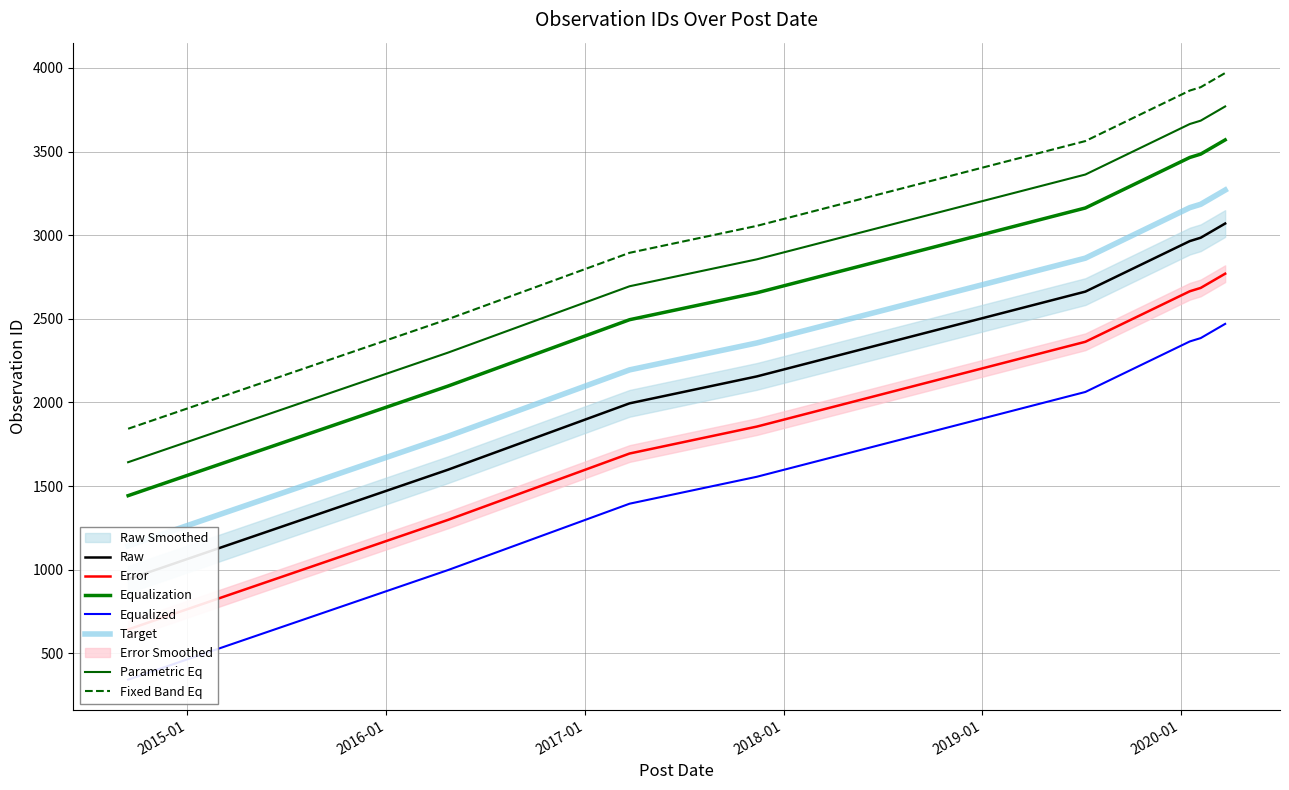

True or false: the data shows 1995 at 2017-03-24.

True